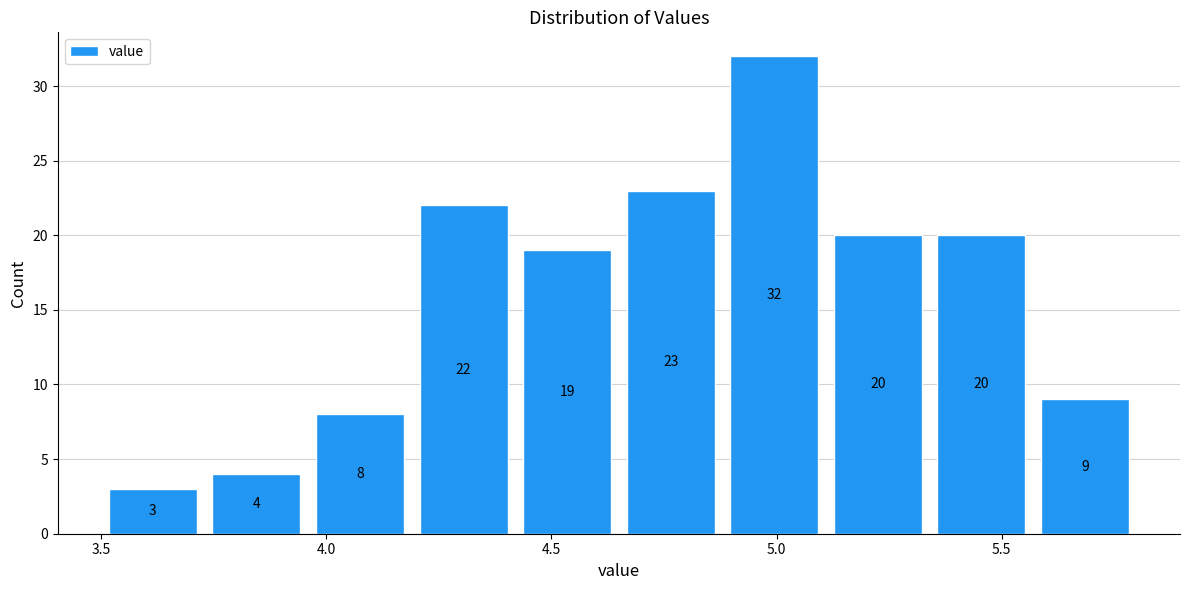

Which range on the x-axis has the tallest bar?

4.88 to 5.11